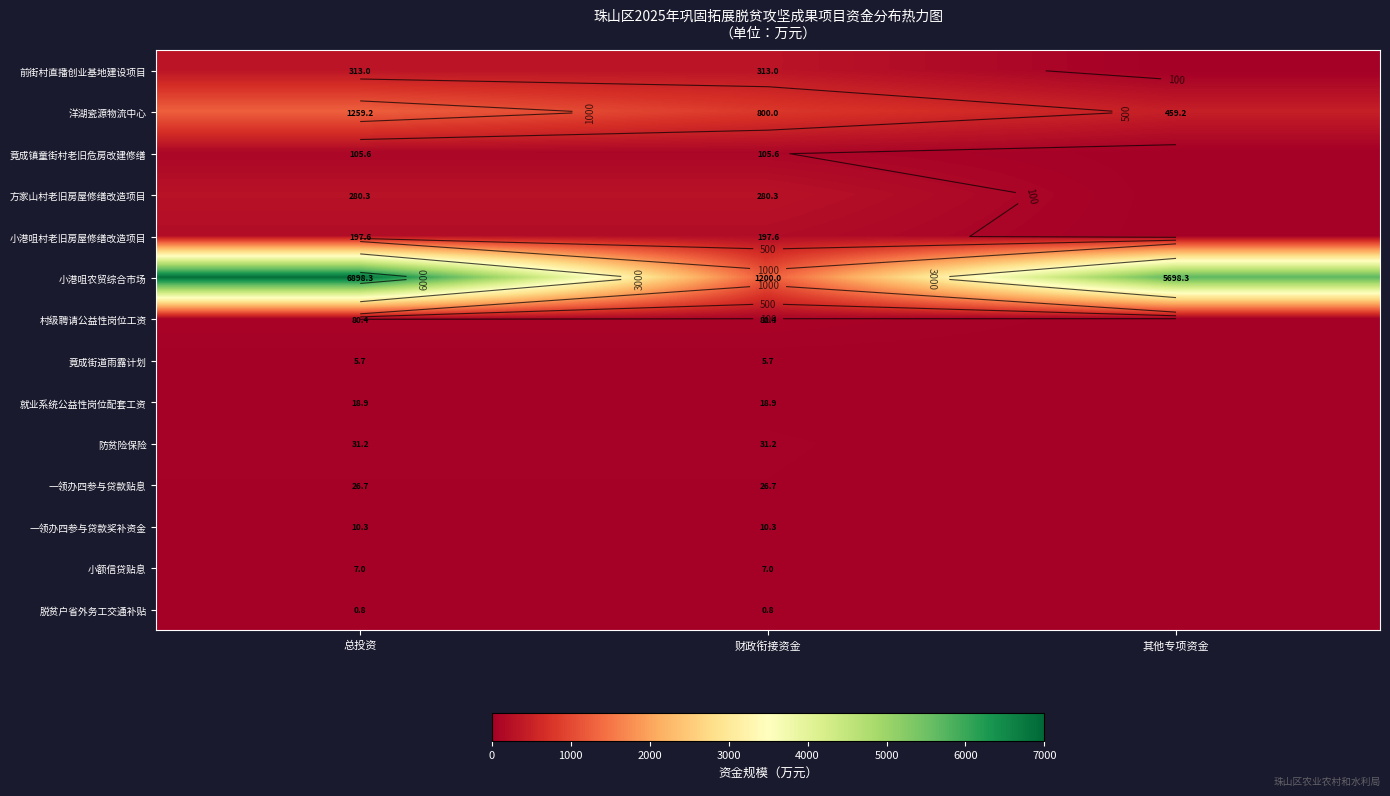

At which category is the sum across all series the highest?

总投资